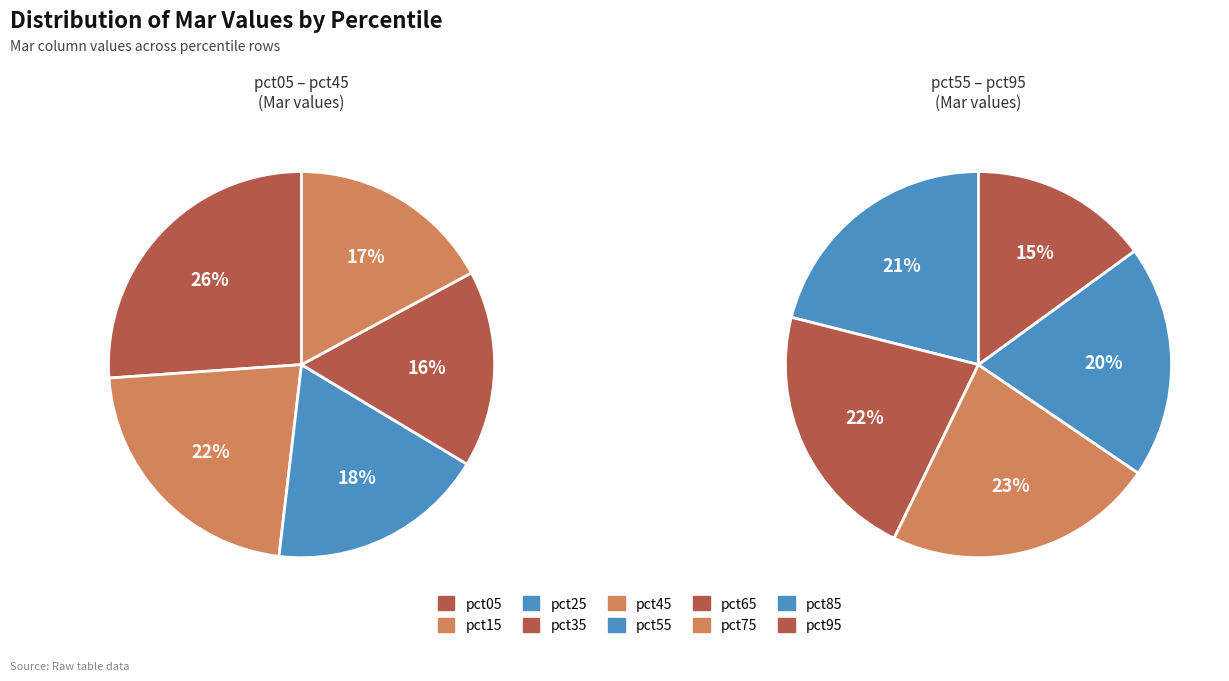

What portion of the pie excludes pct15?

88.5%